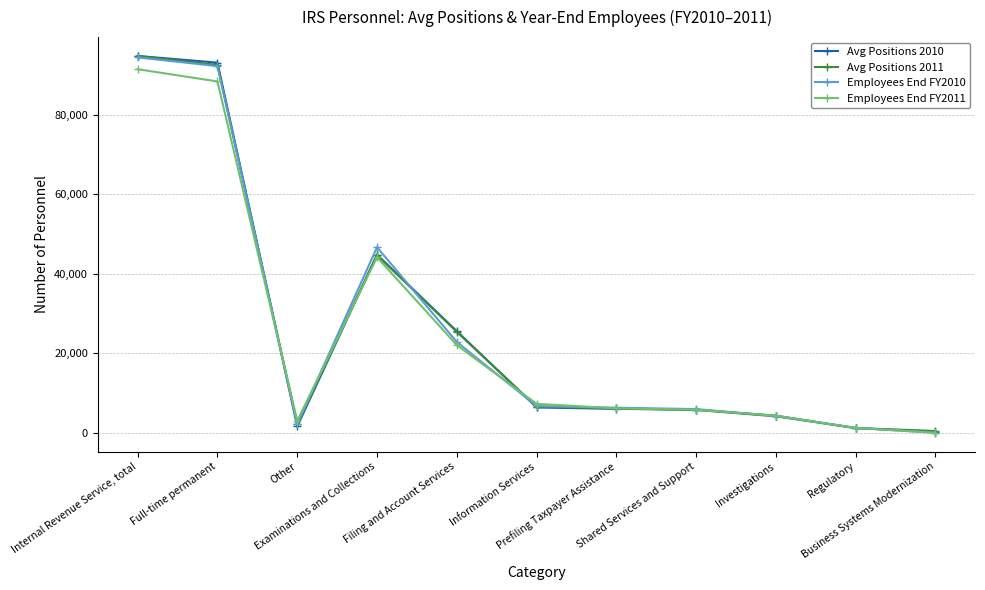

True or false: Employees End FY2010 has more than 2 interior local peaks.

False